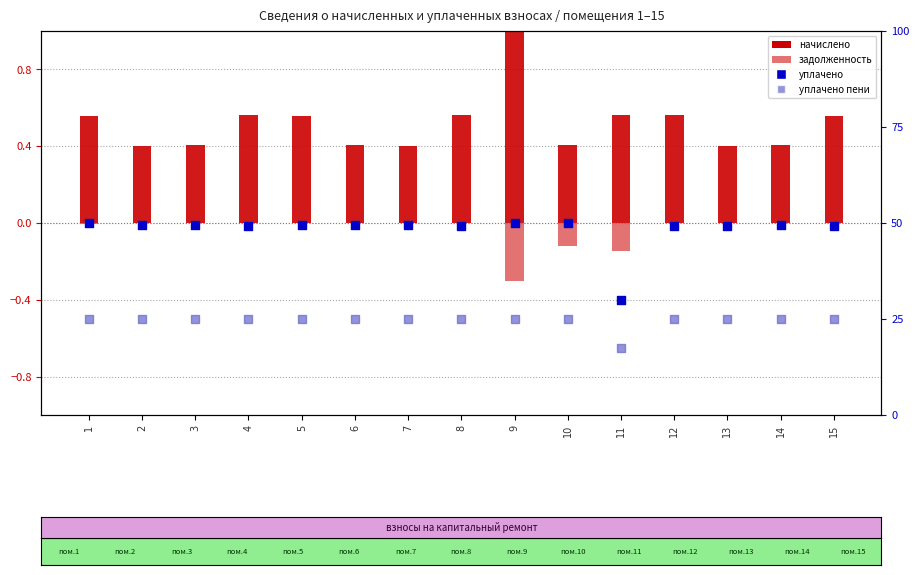

What is the total value across all series at 13?

-0.1